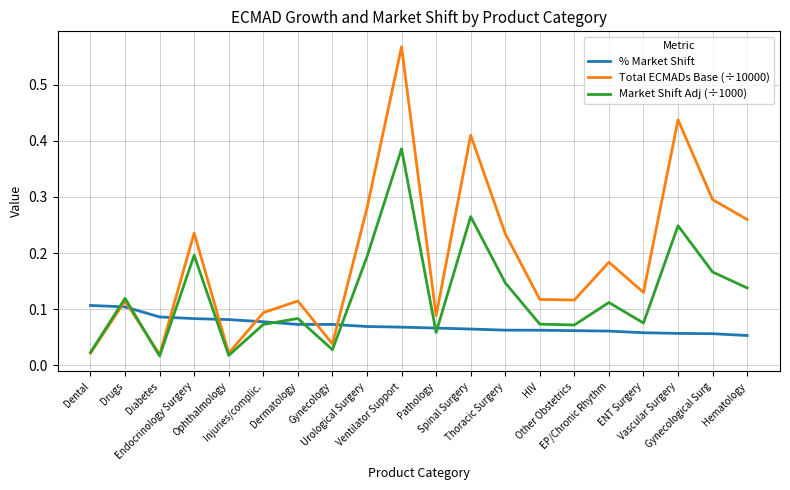

What position from the right is Vascular Surgery?

3